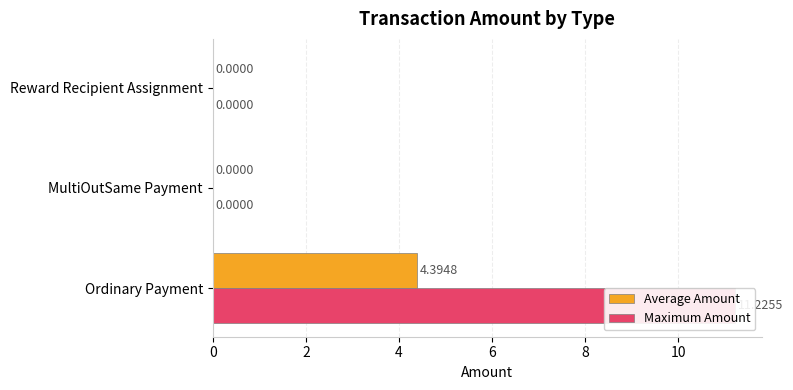

How many values in Maximum Amount are above zero?

2